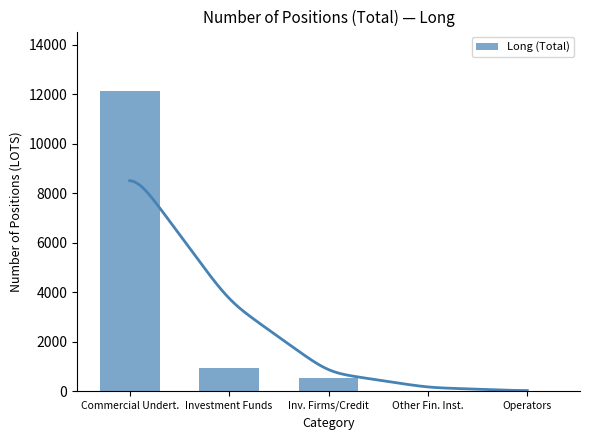

Rank the categories by value from highest to lowest.

Commercial Undert., Investment Funds, Inv. Firms/Credit, Other Fin. Inst., Operators